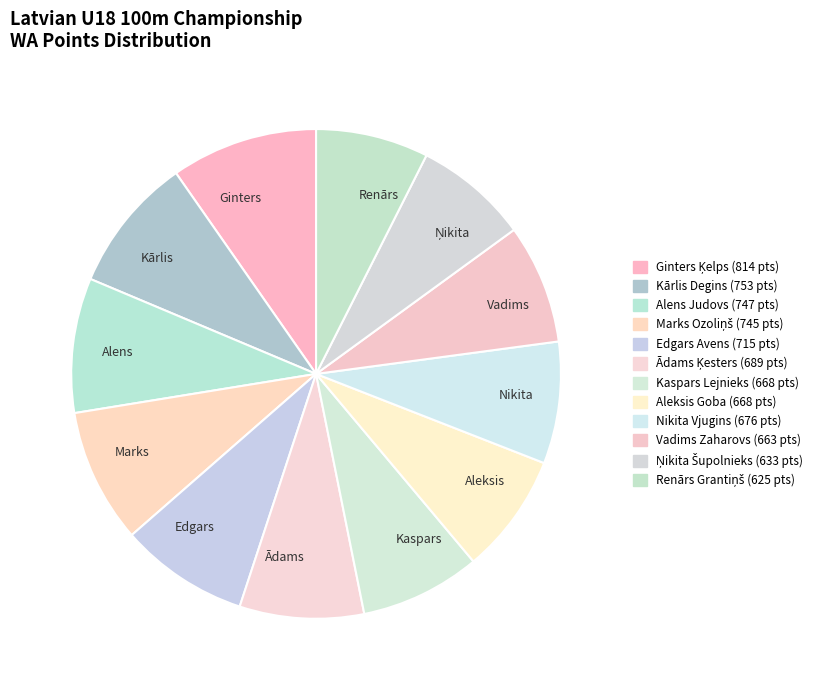

Is it true that Renārs is 17% of the pie?

False